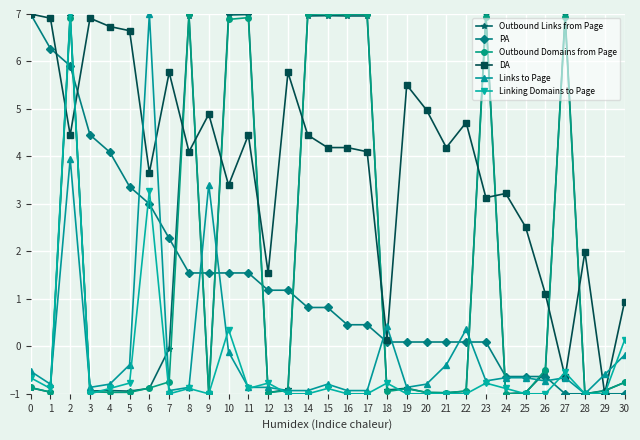

The value of DA at 20 is 1.8. True or false?

False